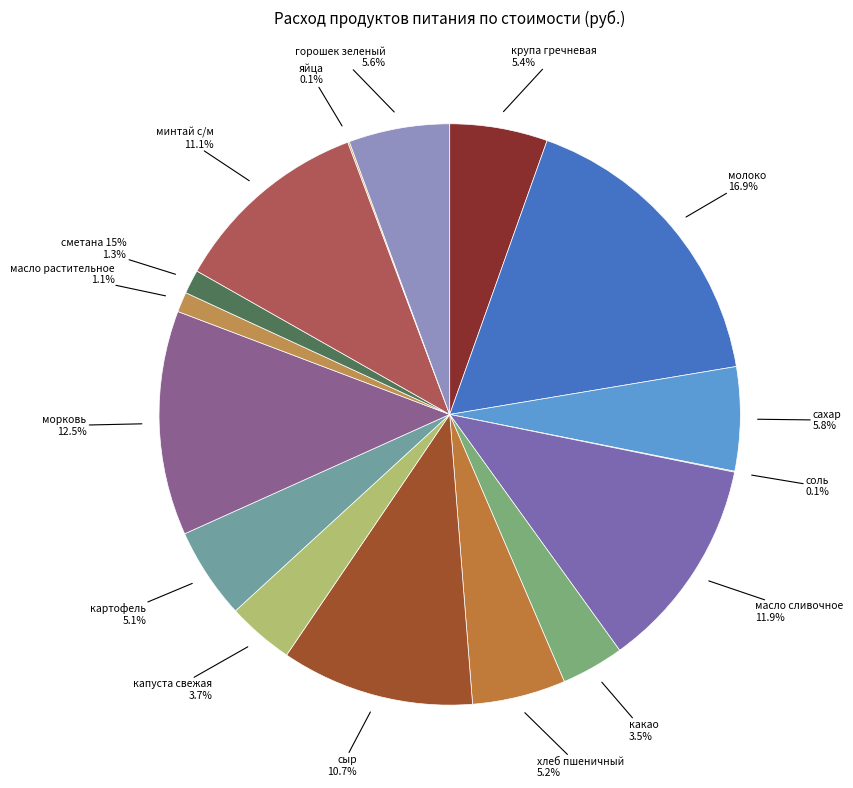

What percentage is the масло растительное slice, to the nearest percent?

1%